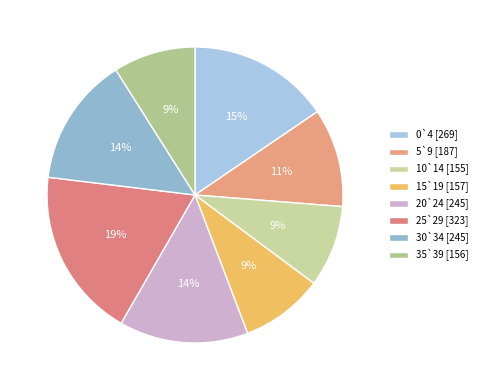

What percentage is the 35`39 slice, to the nearest percent?

9%